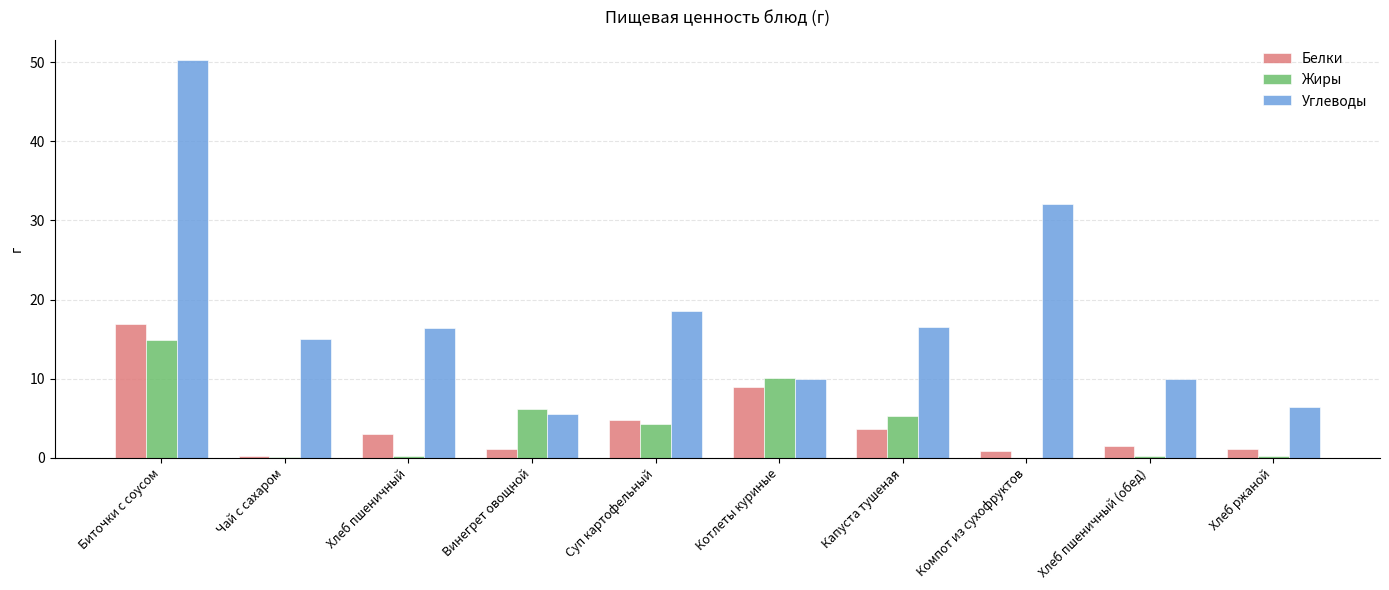

What is the sum of all Белки values?

42.1